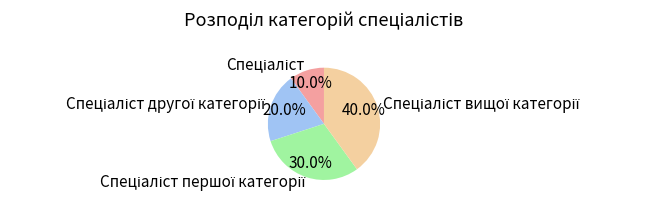

How many slices are in this pie chart?

4